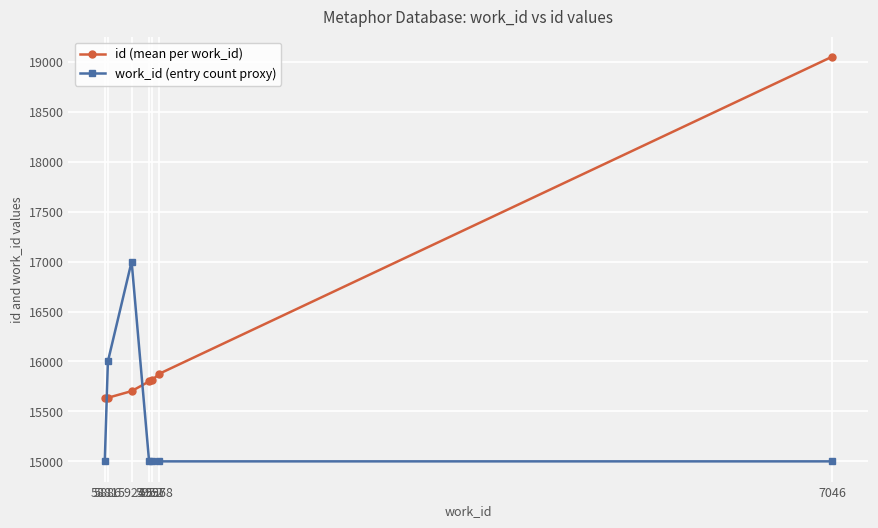

What is the value of the work_id (entry count proxy) point at the 6th from the left?

15000.0